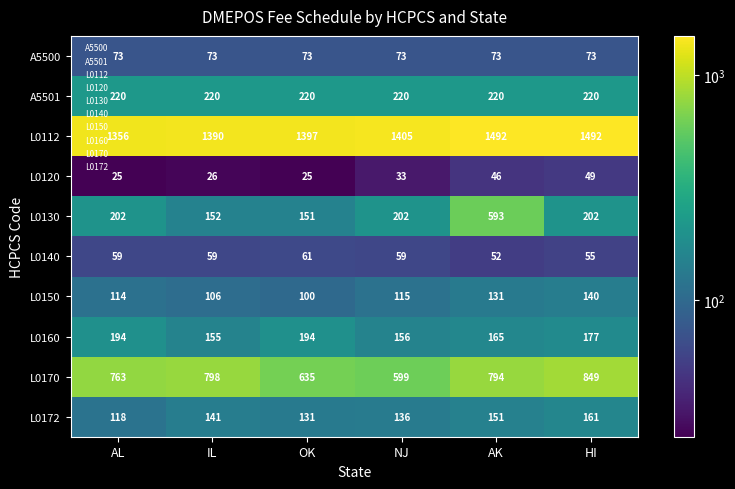

At which category is the sum across all series the highest?

AK